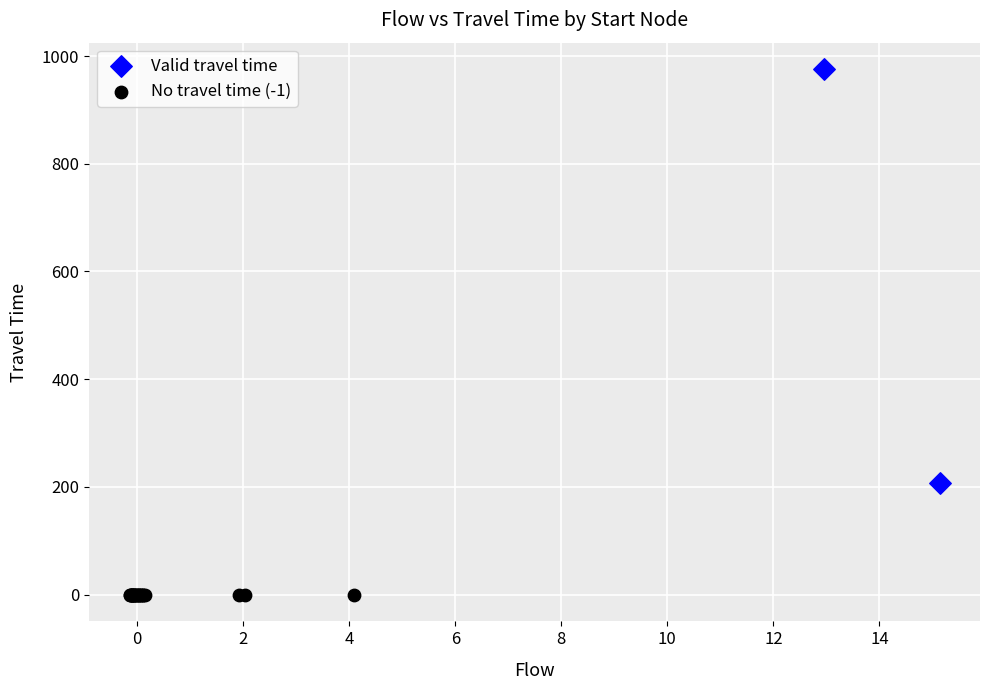

What are all the series names shown in the legend?

Valid travel time, No travel time (-1)